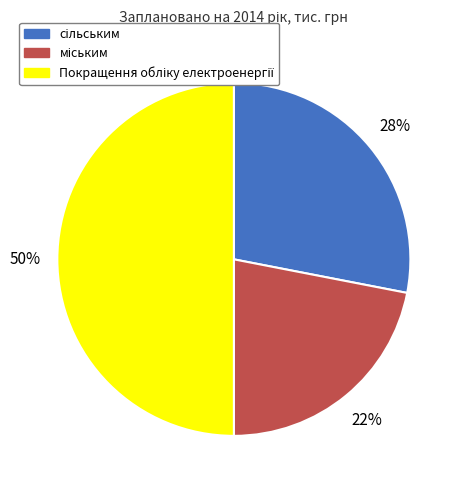

To the nearest percent, what is the difference between the largest and smallest slice percentages?

28%